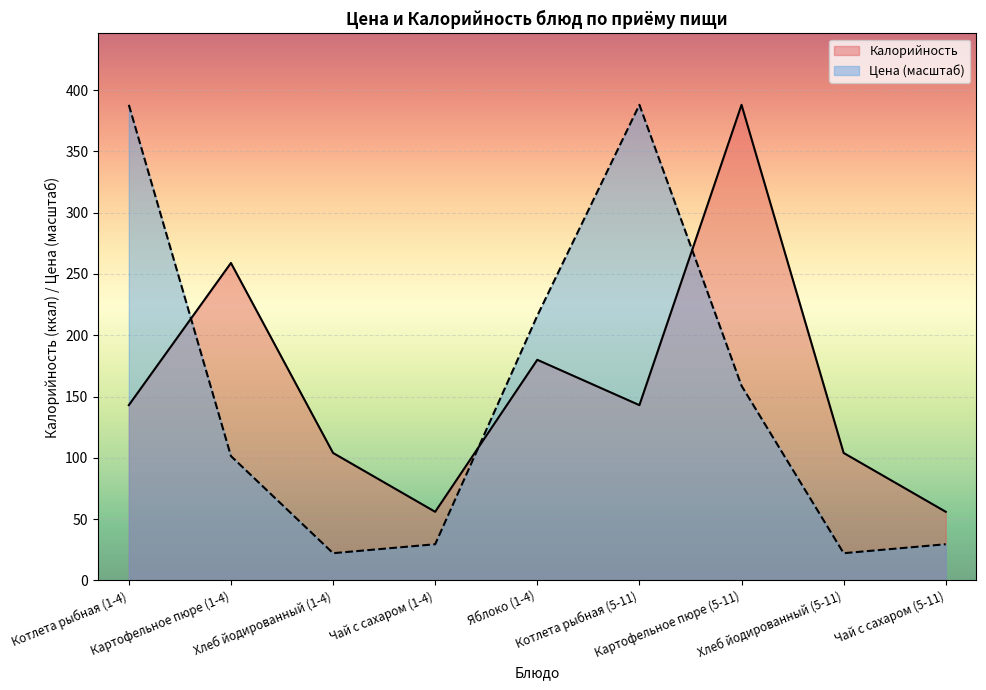

At which category does Цена reach its first local valley?

Хлеб йодированный (1-4)